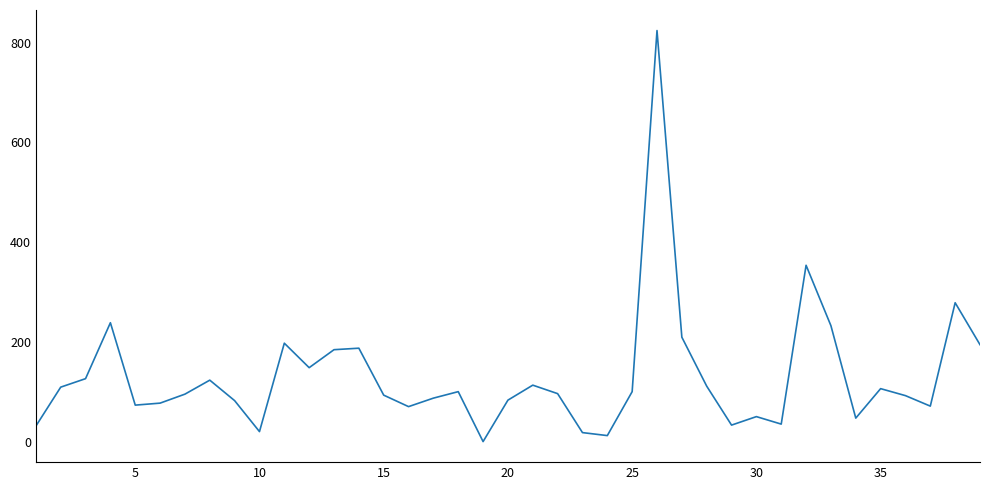

What is the greatest value displayed?

824